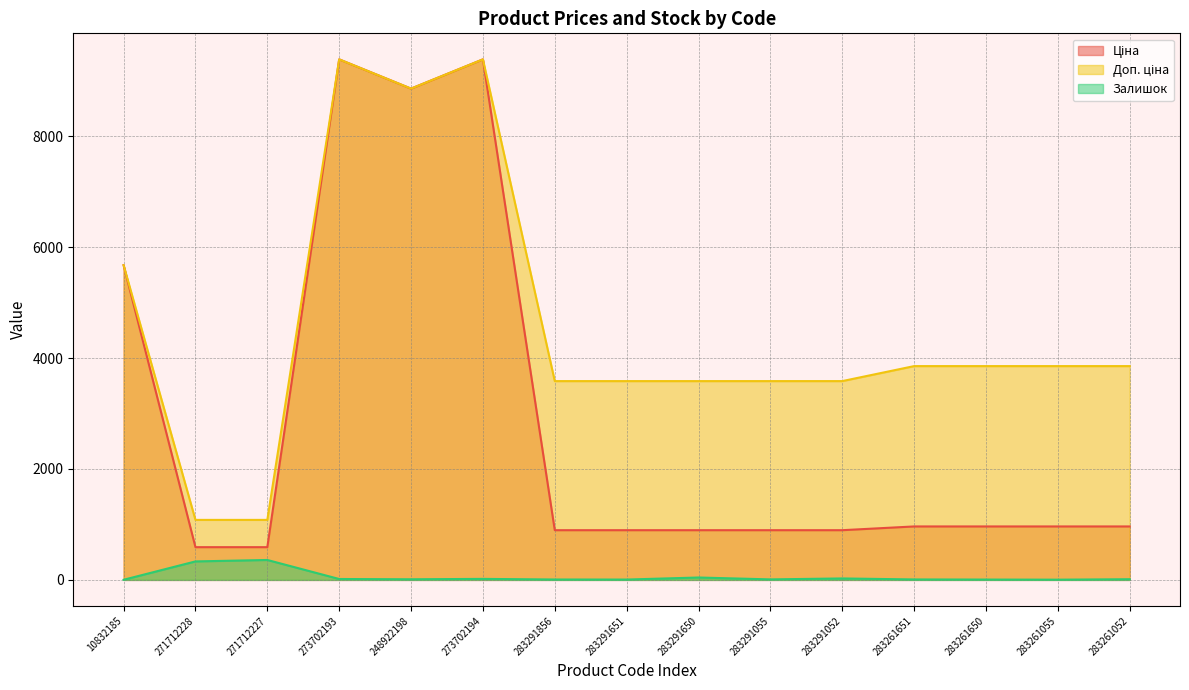

Rank the series by their maximum value, from lowest to highest.

Залишок, Ціна, Доп. ціна